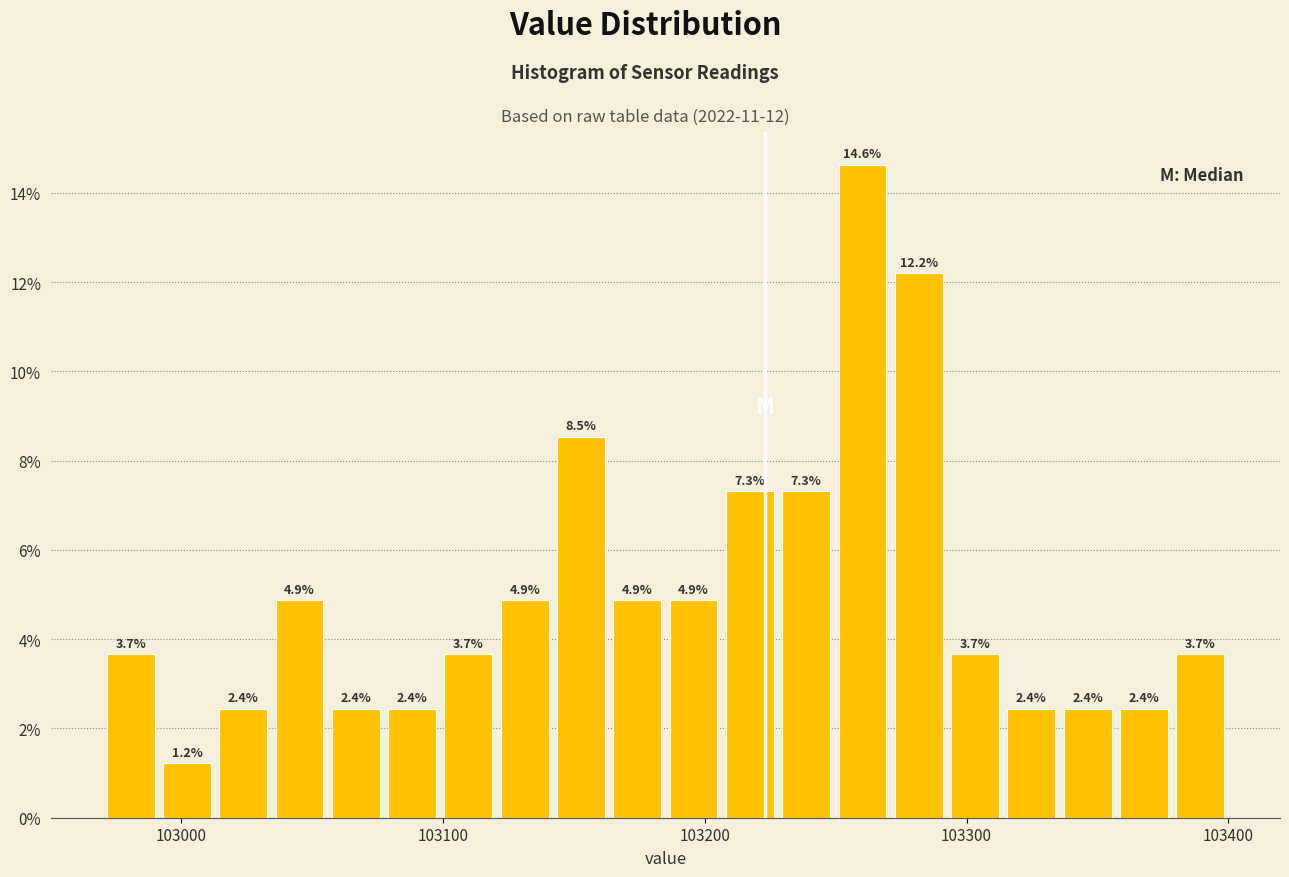

Around what value on the x-axis is the tallest bar? Give the approximate position of its centre, as read against the axis.

103260